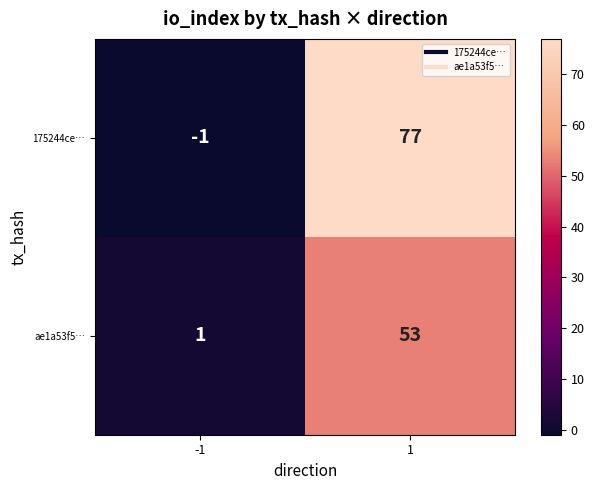

Is it true that 175244ce… equals 77 at 1?

True